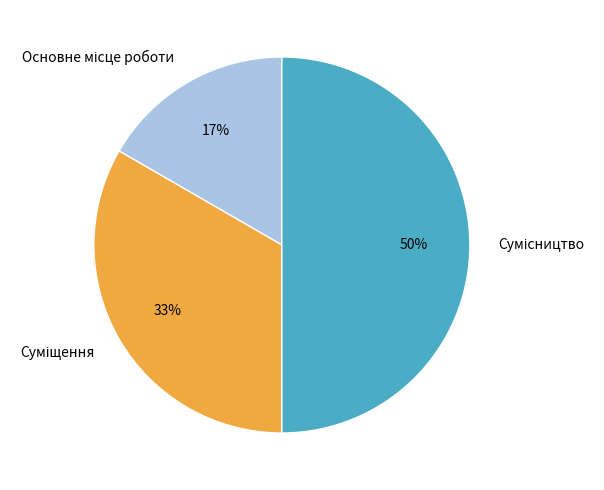

To the nearest percent, what is the difference between the largest and smallest slice percentages?

33%